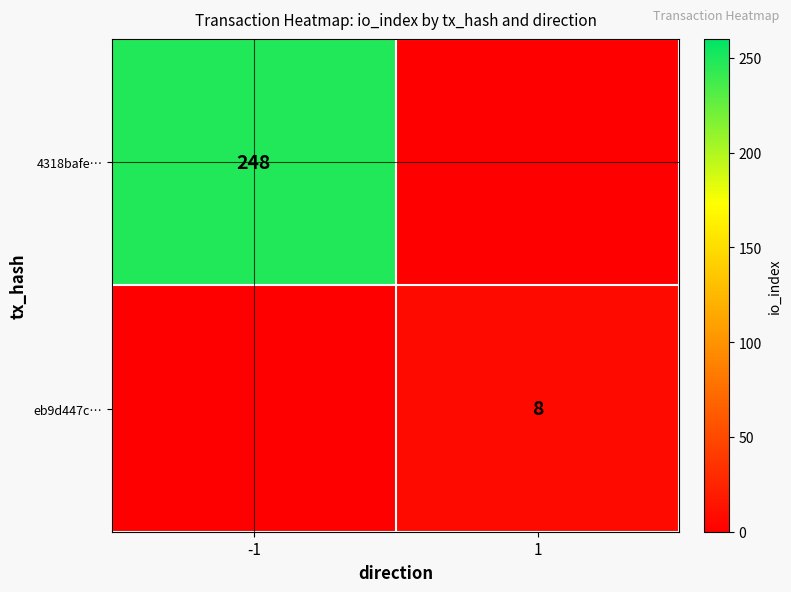

Is it true that 4318bafe… equals 248 at -1?

True